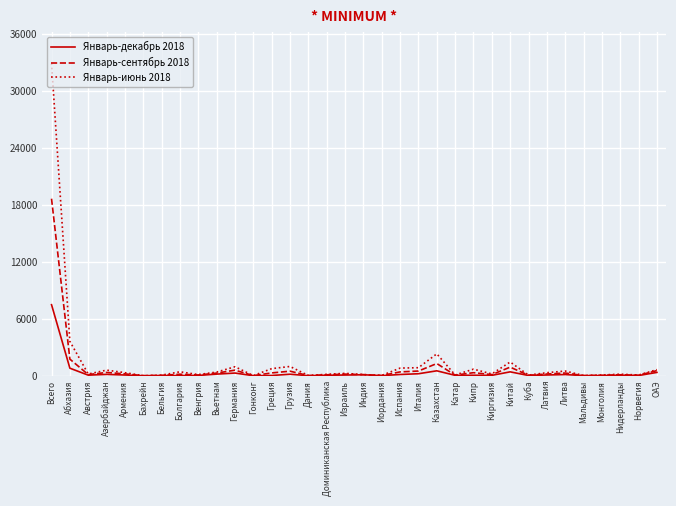

What are all the series names shown in the legend?

Январь-декабрь 2018, Январь-сентябрь 2018, Январь-июнь 2018